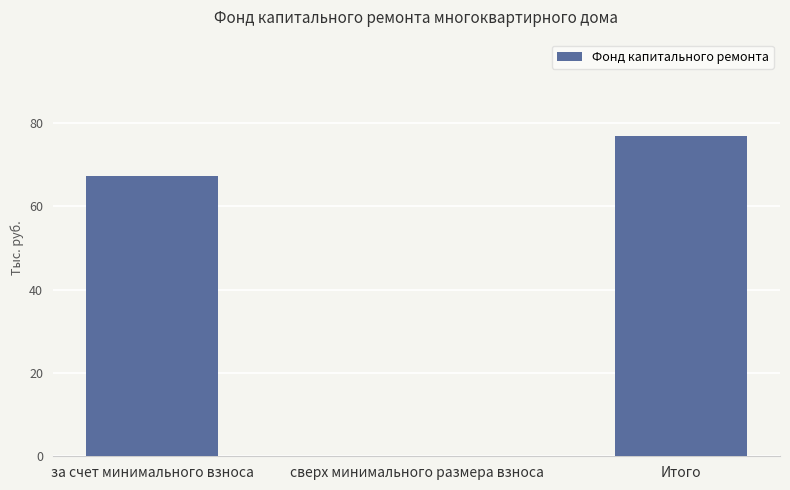

What is the maximum value shown in the chart?

76.9